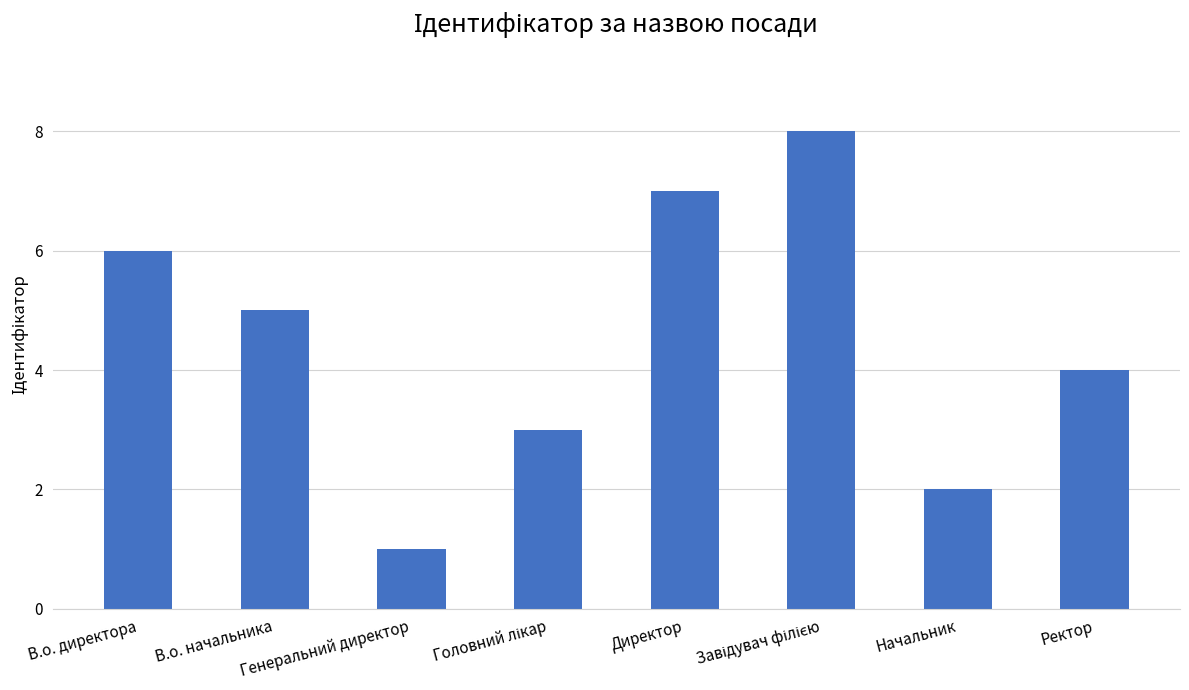

Which label corresponds to the smallest value in the chart?

Генеральний директор